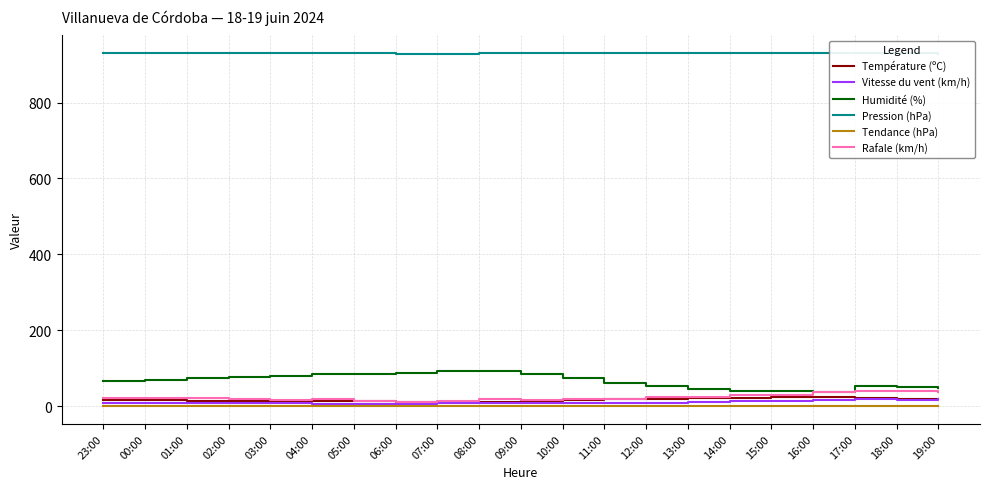

Reading right to left, transcribe all the data shown in this chart.

Température (ºC): 19:00=19.3	18:00=20.0	17:00=20.3	16:00=23.1	15:00=22.8	14:00=22.1	13:00=20.1	12:00=19.3	11:00=18.0	10:00=15.4	09:00=13.3	08:00=11.7	07:00=11.4	06:00=12.1	05:00=12.6	04:00=12.7	03:00=13.3	02:00=13.8	01:00=14.7	00:00=15.7	23:00=16.9
Vitesse du vent (km/h): 19:00=19.0	18:00=15.0	17:00=18.0	16:00=17.0	15:00=14.0	14:00=14.0	13:00=10.0	12:00=9.0	11:00=9.0	10:00=8.0	09:00=8.0	08:00=9.0	07:00=8.0	06:00=6.0	05:00=6.0	04:00=6.0	03:00=7.0	02:00=9.0	01:00=8.0	00:00=8.0	23:00=9.0
Humidité (%): 19:00=47.0	18:00=51.0	17:00=54.0	16:00=38.0	15:00=39.0	14:00=39.0	13:00=45.0	12:00=52.0	11:00=62.0	10:00=74.0	09:00=85.0	08:00=93.0	07:00=93.0	06:00=86.0	05:00=85.0	04:00=84.0	03:00=80.0	02:00=78.0	01:00=74.0	00:00=70.0	23:00=65.0
Pression (hPa): 19:00=929.4	18:00=929.6	17:00=929.6	16:00=929.6	15:00=929.7	14:00=930.0	13:00=930.3	12:00=930.4	11:00=930.3	10:00=930.6	09:00=930.3	08:00=929.8	07:00=929.4	06:00=929.4	05:00=929.6	04:00=929.8	03:00=930.1	02:00=930.3	01:00=930.4	00:00=930.1	23:00=929.6
Tendance (hPa): 19:00=-0.2	18:00=-0.1	17:00=-0.4	16:00=-0.7	15:00=-0.7	14:00=-0.3	13:00=-0.3	12:00=0.1	11:00=0.5	10:00=1.2	09:00=0.9	08:00=0.2	07:00=-0.4	06:00=-0.7	05:00=-0.7	04:00=-0.6	03:00=0.0	02:00=0.7	01:00=1.2	00:00=1.5	23:00=1.0
Rafale (km/h): 19:00=36.0	18:00=40.0	17:00=39.0	16:00=37.0	15:00=30.0	14:00=28.0	13:00=24.0	12:00=23.0	11:00=20.0	10:00=18.0	09:00=17.0	08:00=18.0	07:00=14.0	06:00=10.0	05:00=13.0	04:00=18.0	03:00=16.0	02:00=18.0	01:00=21.0	00:00=22.0	23:00=21.0